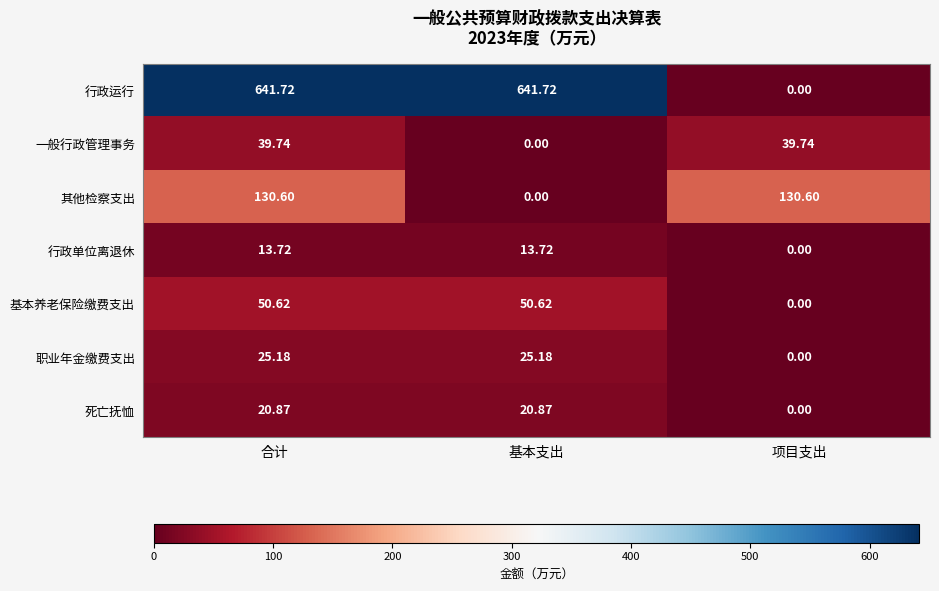

Which series changed the most between 基本支出 and 项目支出?

行政运行